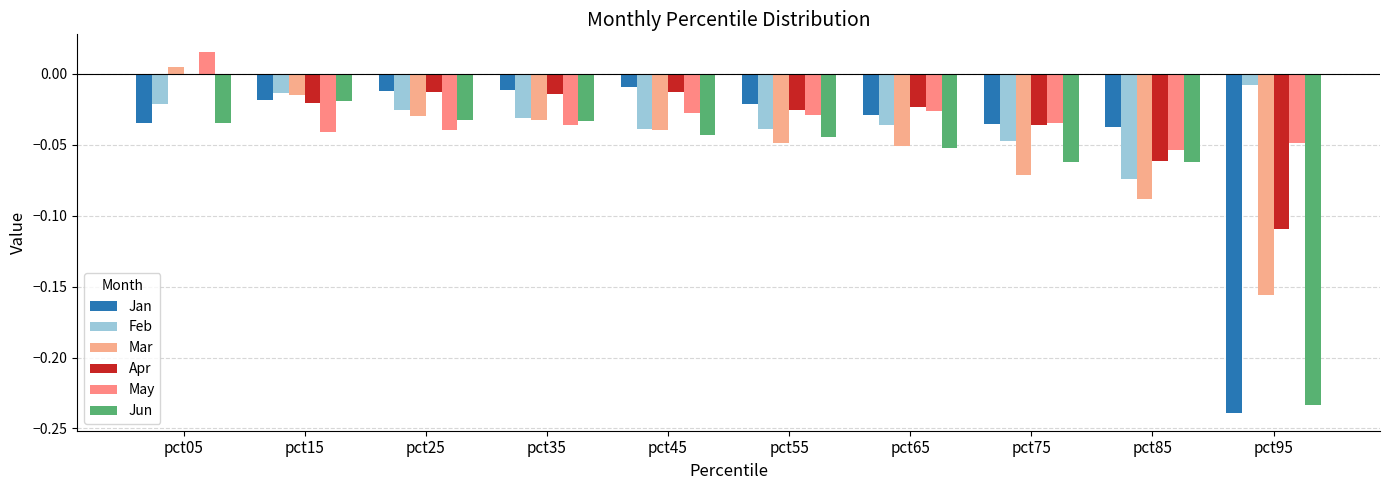

Which series has the largest range (max minus min)?

Jan